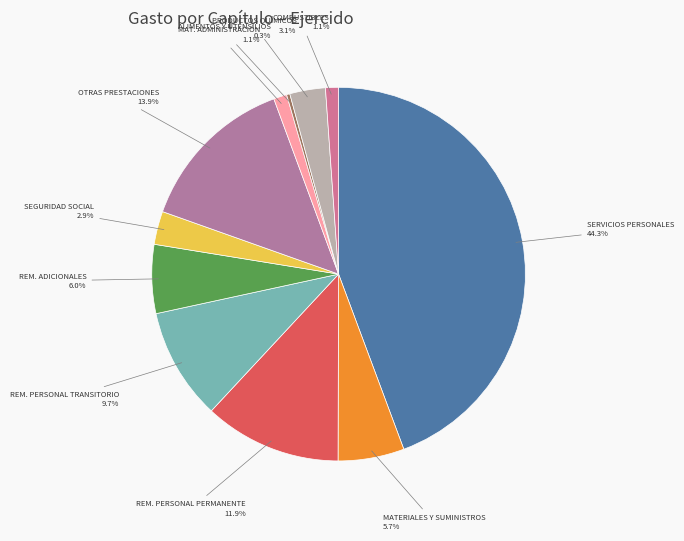

How many segments does this pie chart have?

11